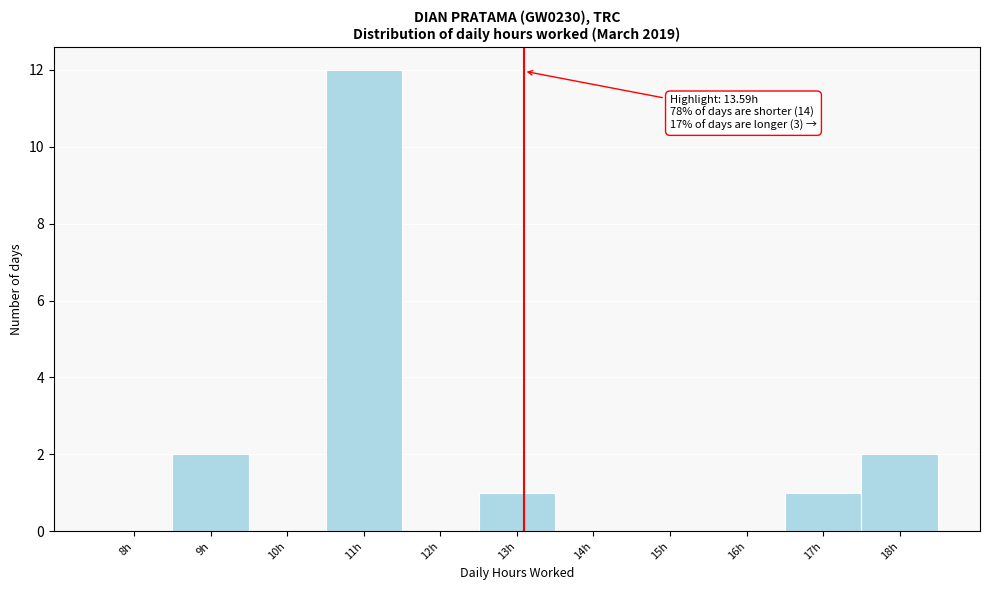

Reading right to left, what are all the values shown in this chart?

18h=2	17h=1	16h=0	15h=0	14h=0	13h=1	12h=0	11h=12	10h=0	9h=2	8h=0